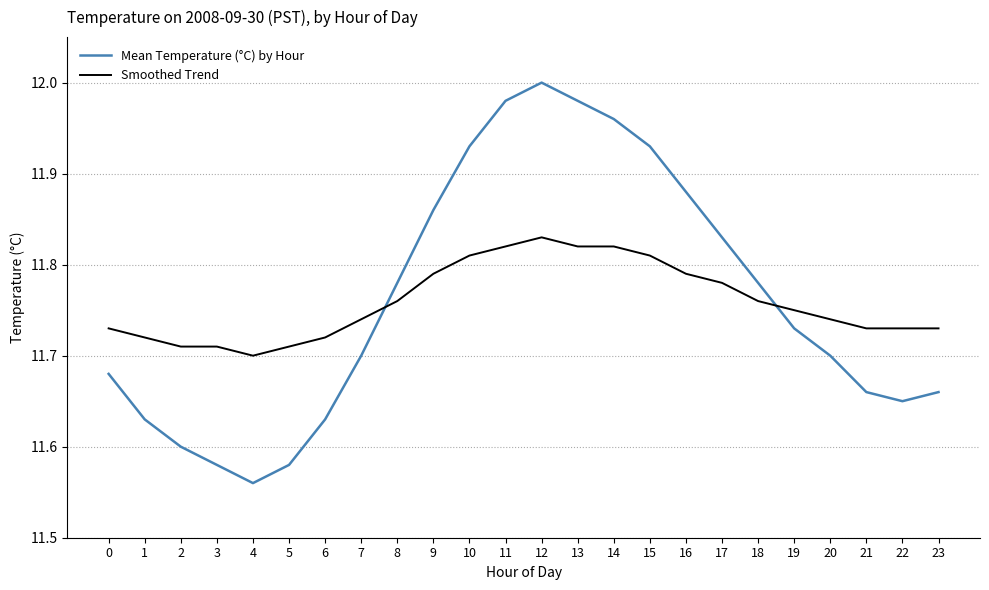

The Mean Temperature (°C) by Hour series shows 11.6 at 3. True or false?

True